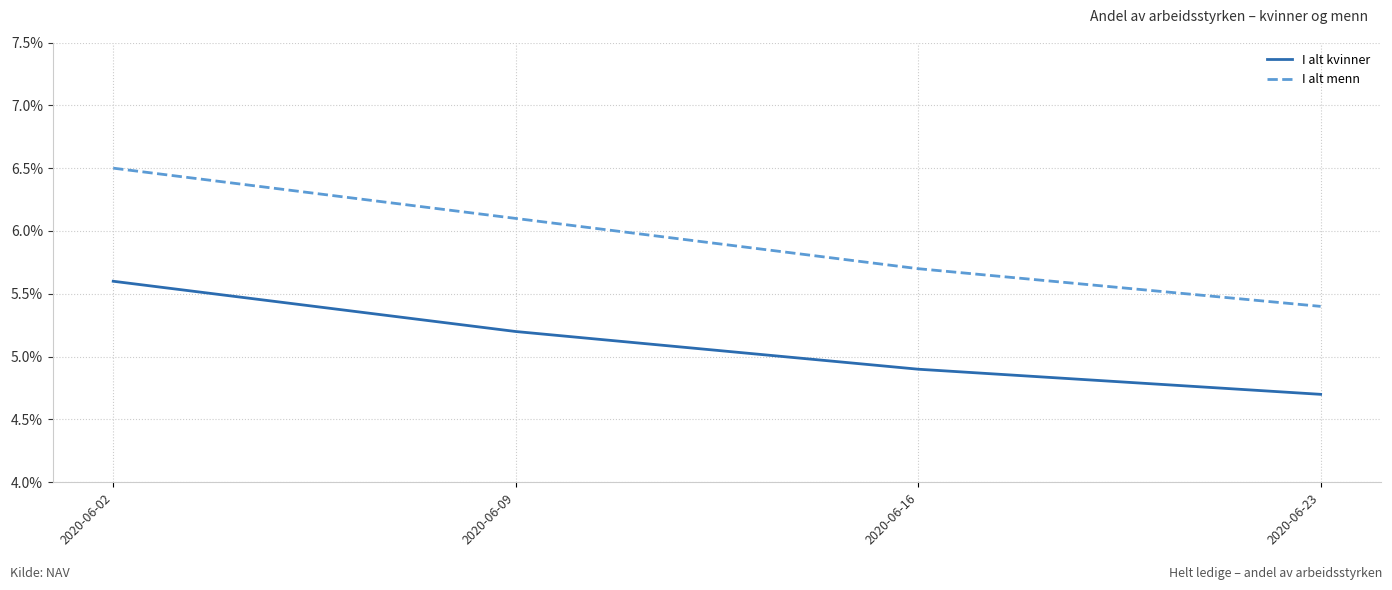

How many series are shown in this chart?

2